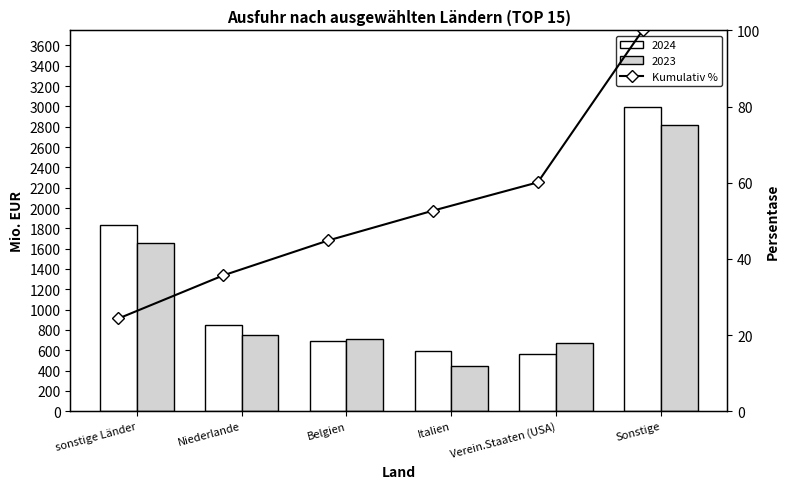

True or false: the data shows 22.3 at Niederlande.

False